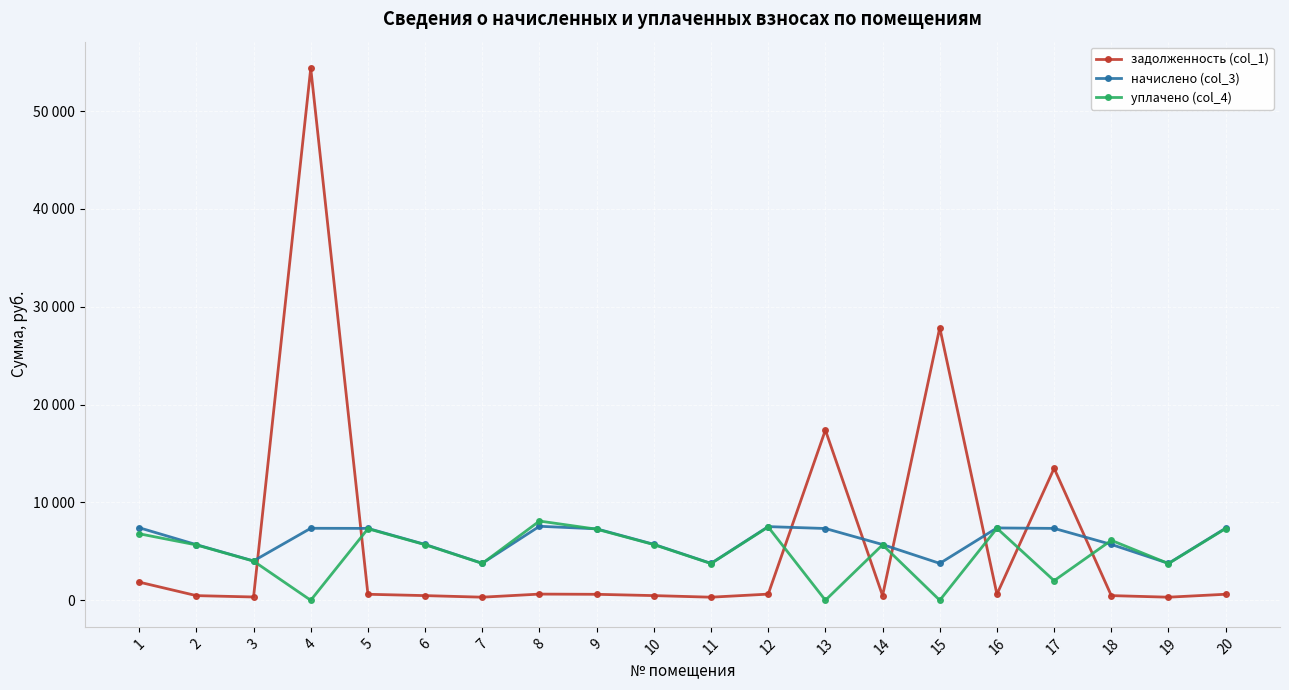

Which series has the largest range (max minus min)?

задолженность (col_1)